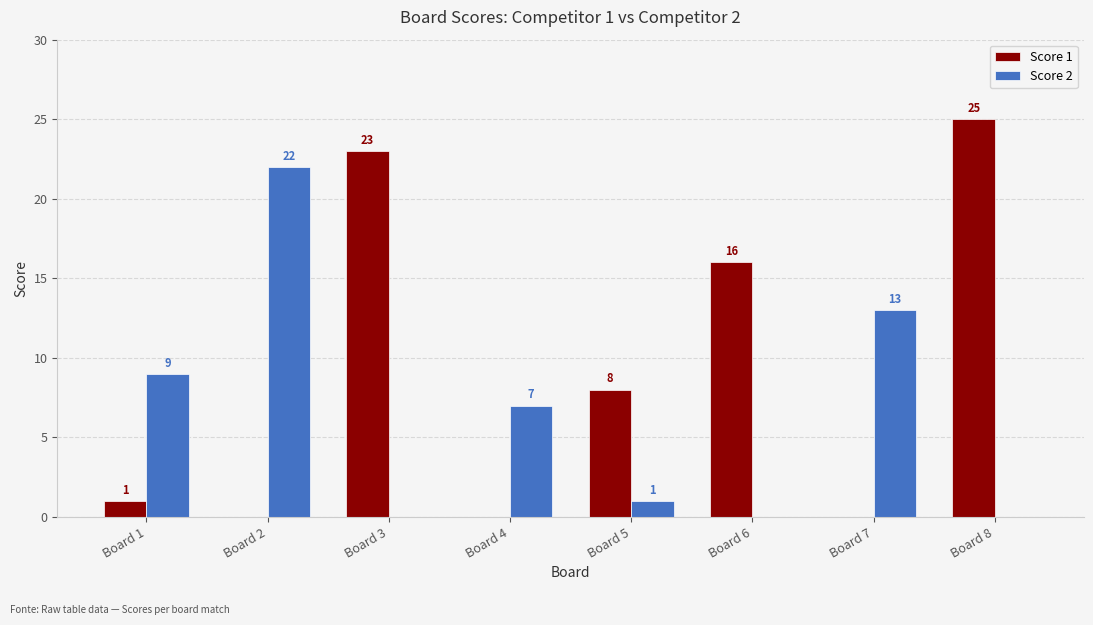

What is the highest value of the Score 1 series?

25